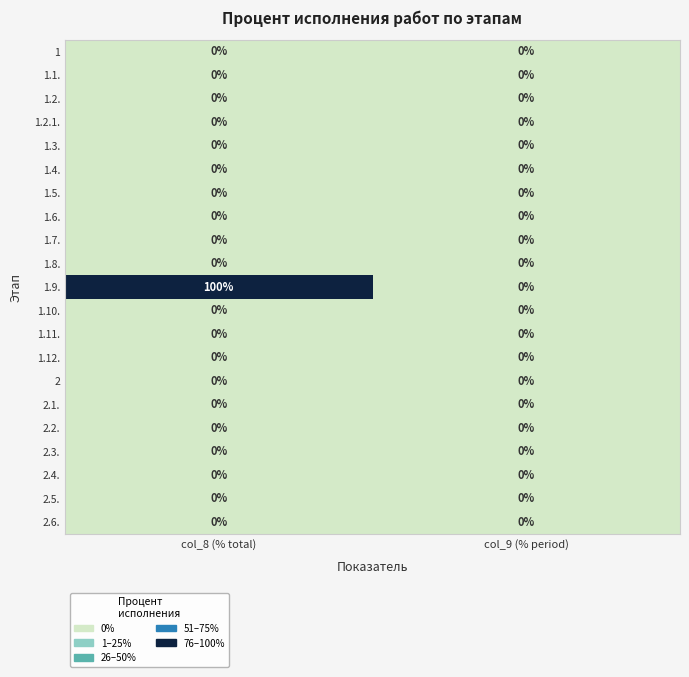

The value of 1.10. at col_9 (% period) is 0. True or false?

True